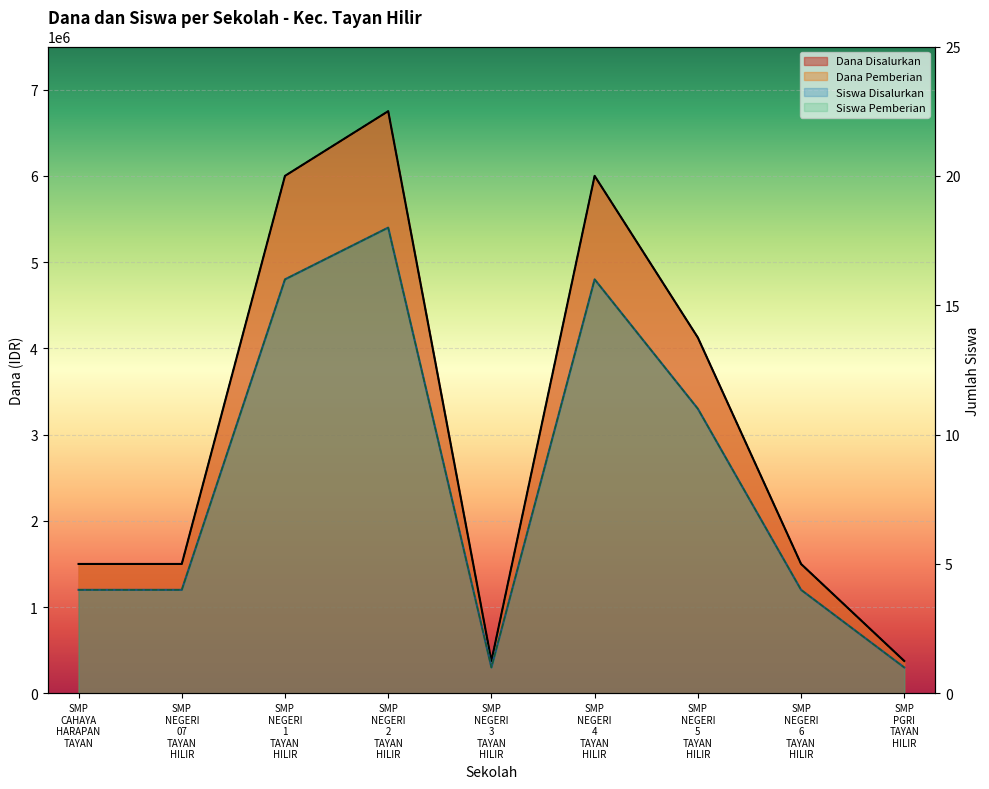

Reading left to right, transcribe all the data shown in this chart.

Dana Disalurkan: 1500000	1500000	6000000	6750000	375000	6000000	4125000	1500000	375000
Dana Pemberian: 1500000	1500000	6000000	6750000	375000	6000000	4125000	1500000	375000
Siswa Disalurkan: 4	4	16	18	1	16	11	4	1
Siswa Pemberian: 4	4	16	18	1	16	11	4	1